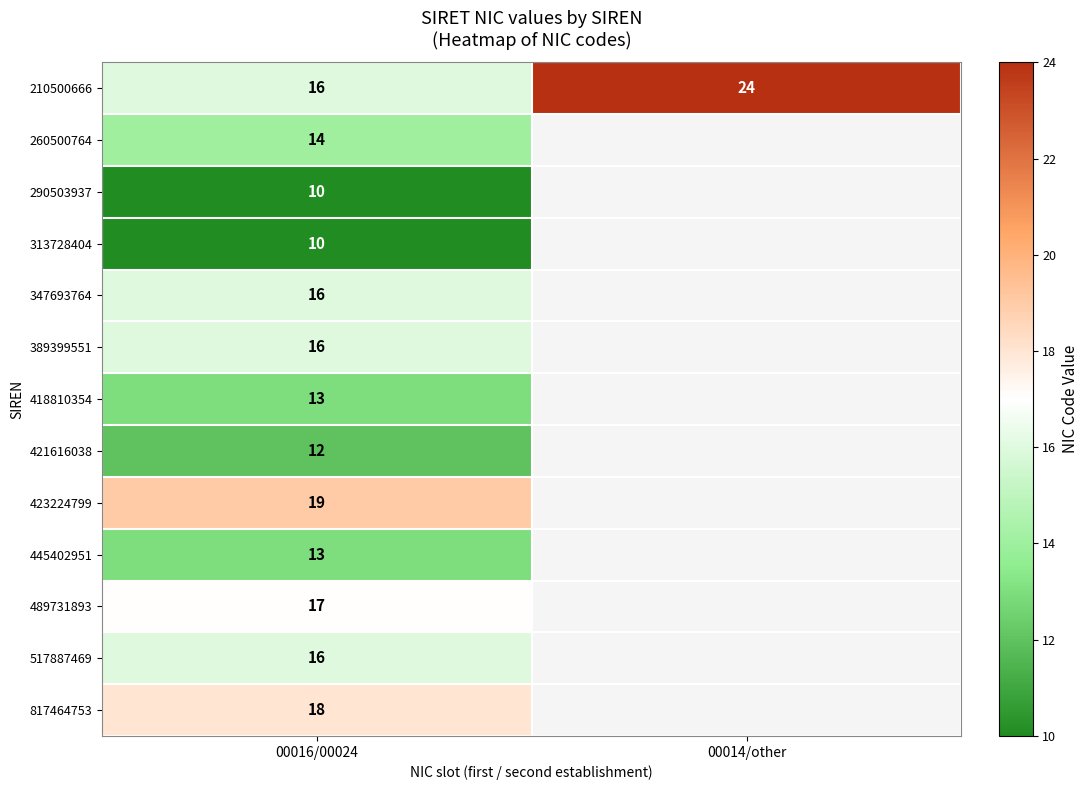

Which has a higher value, 00016/00024 or 00014/other?

00014/other